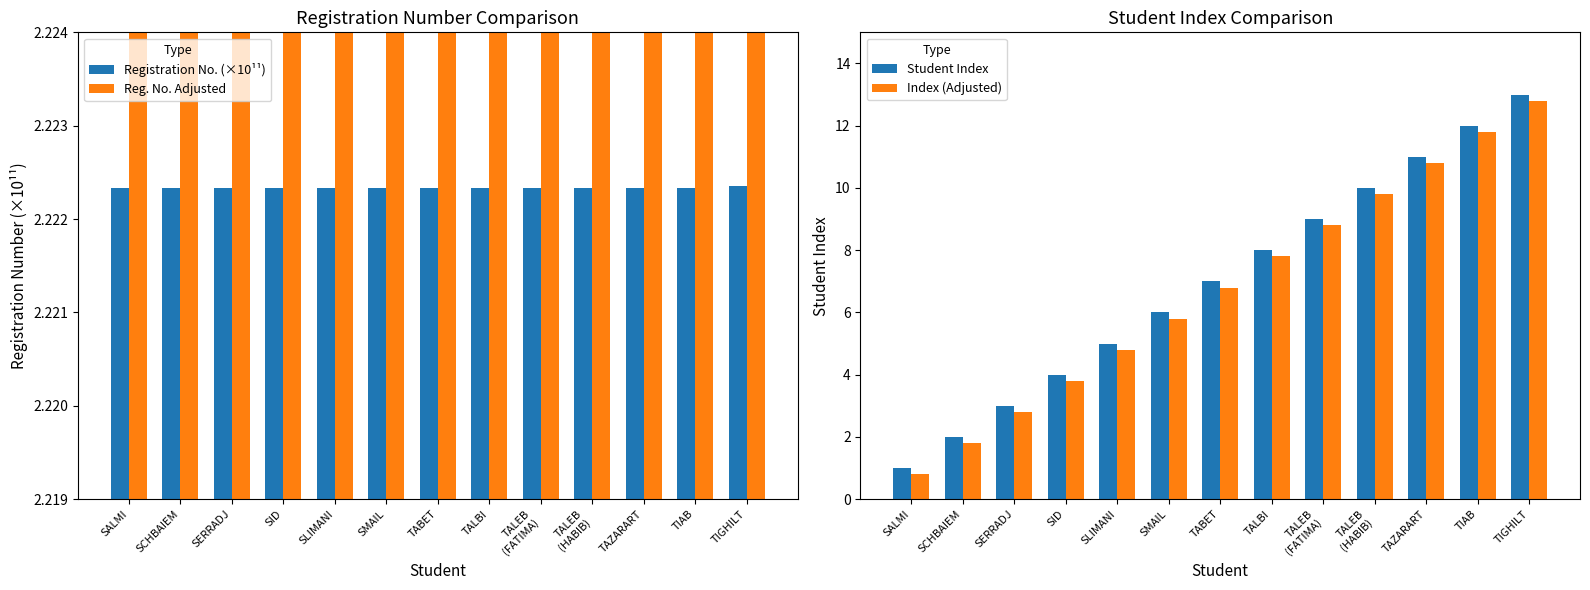

Between SCHBAIEM and TIGHILT, which series saw the biggest shift?

Student Index